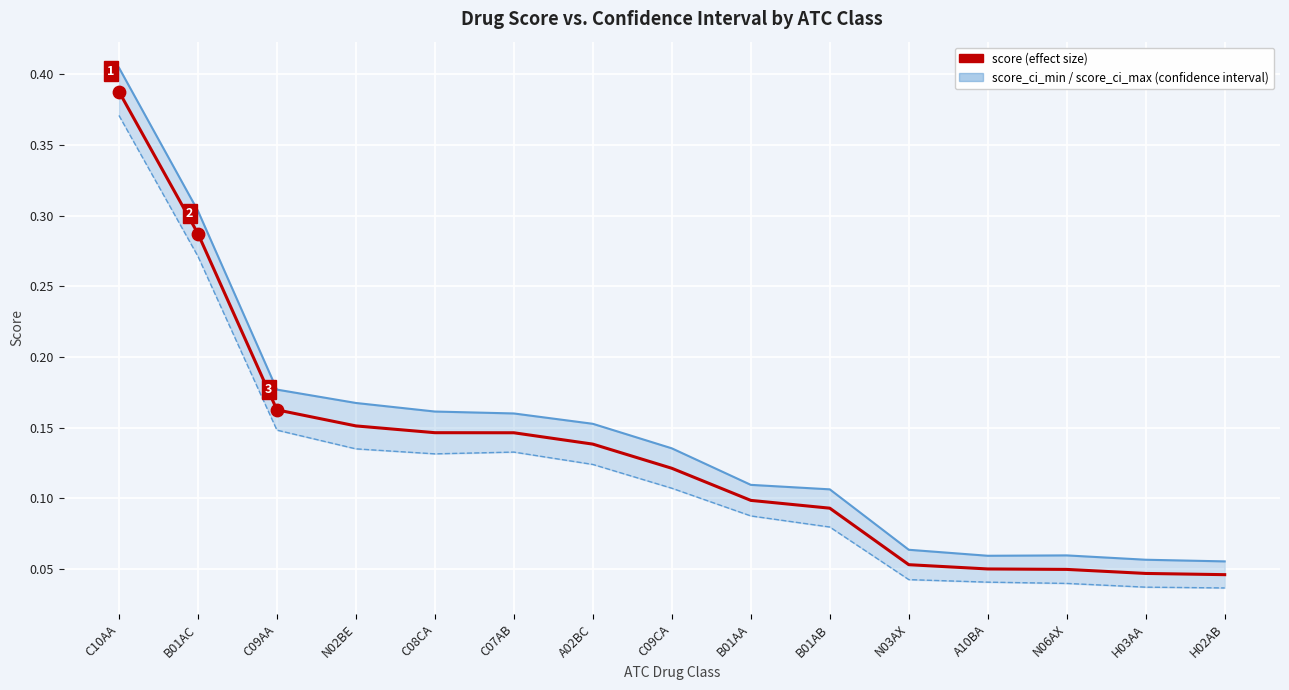

Which series contains the highest Y value?

score_ci_max